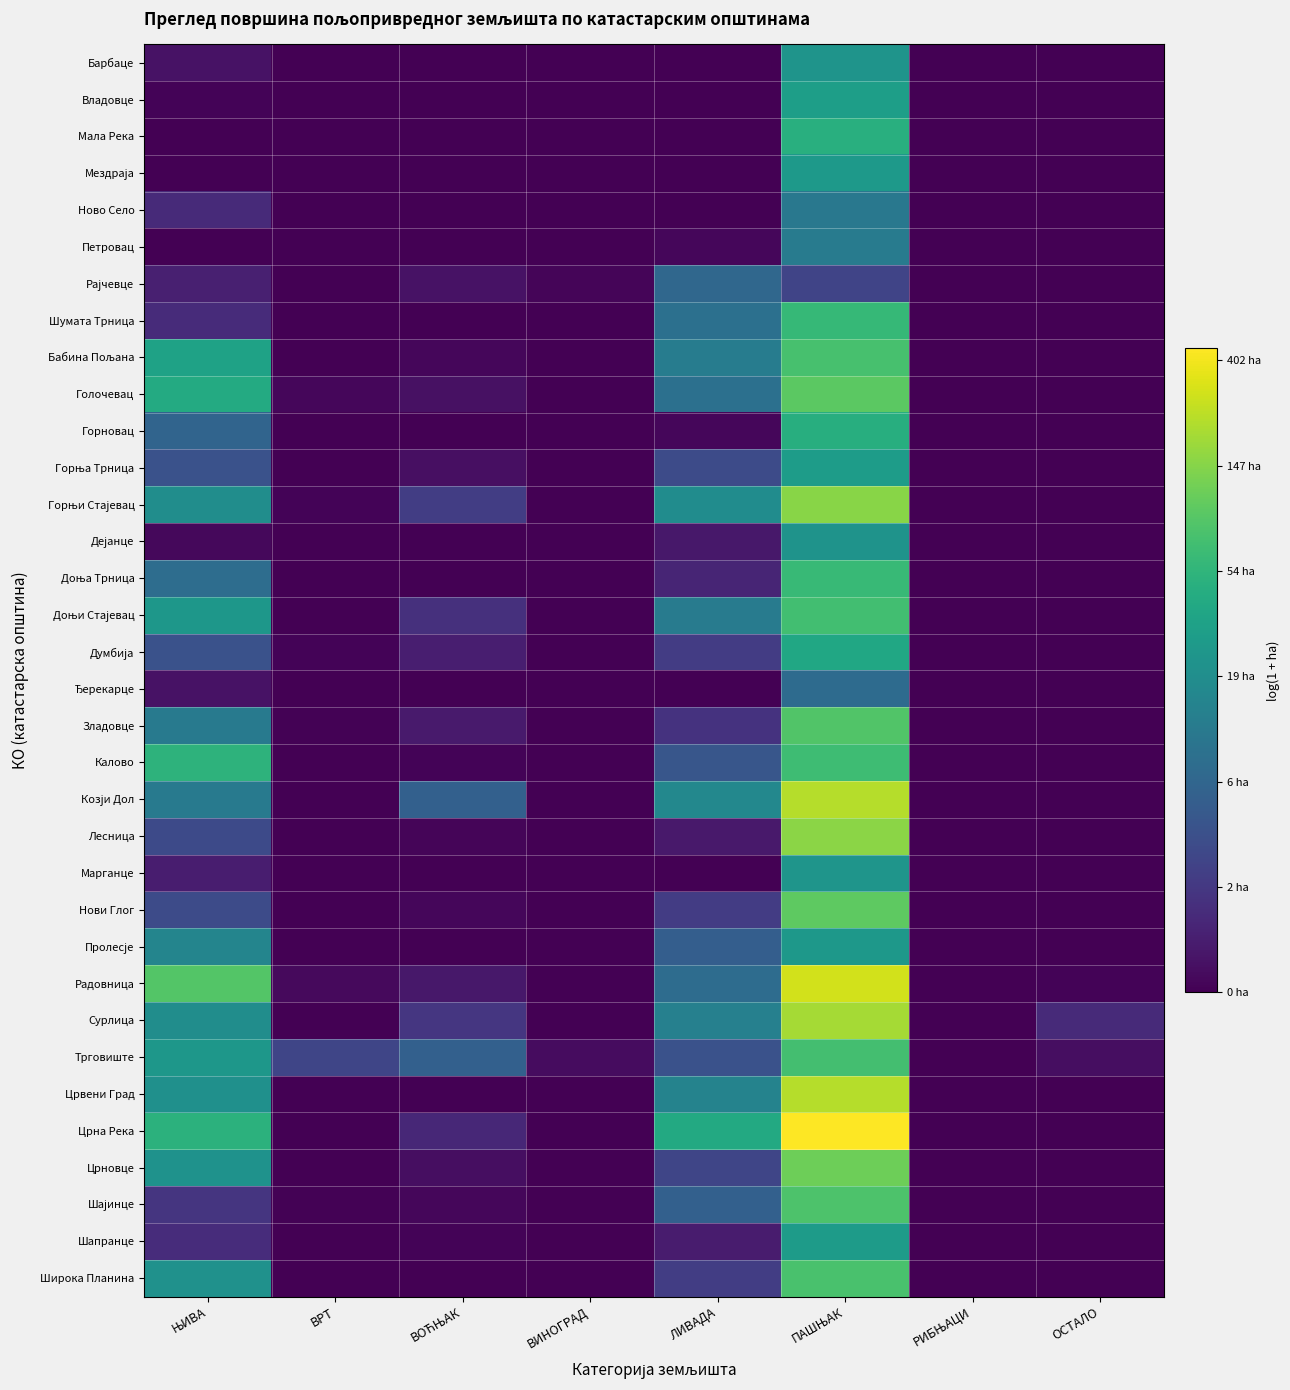

Which label corresponds to the smallest value in the chart?

ВРТ